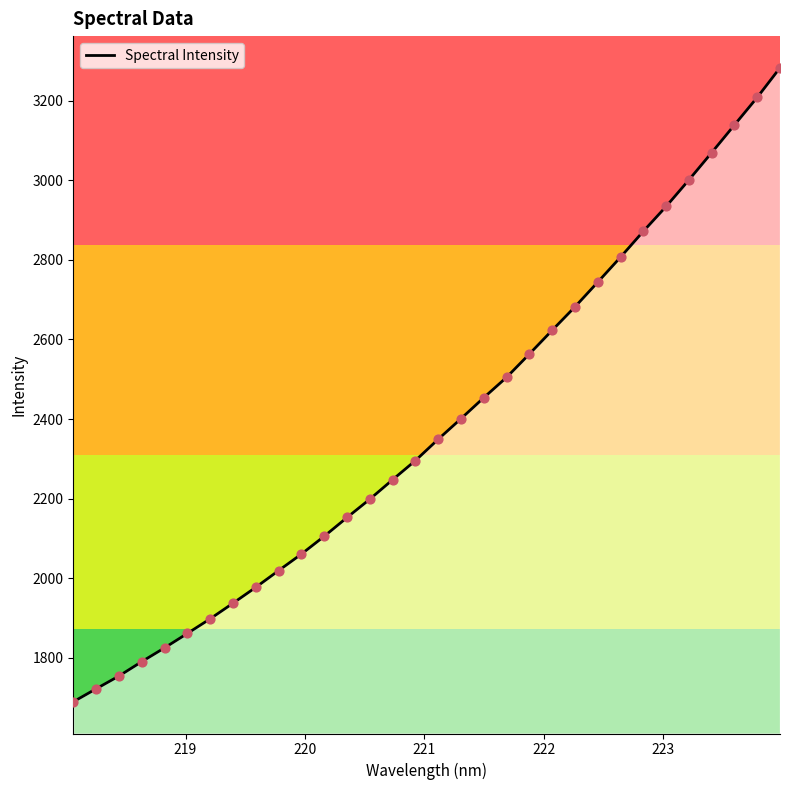

What is the difference between the maximum and minimum values?

1594.2